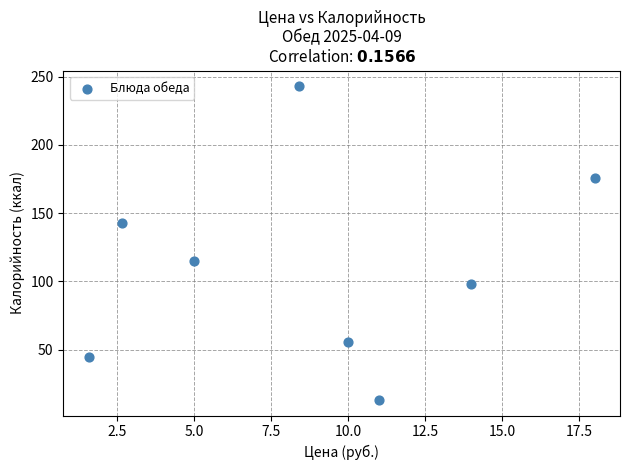

What is the average Y value?

111.1